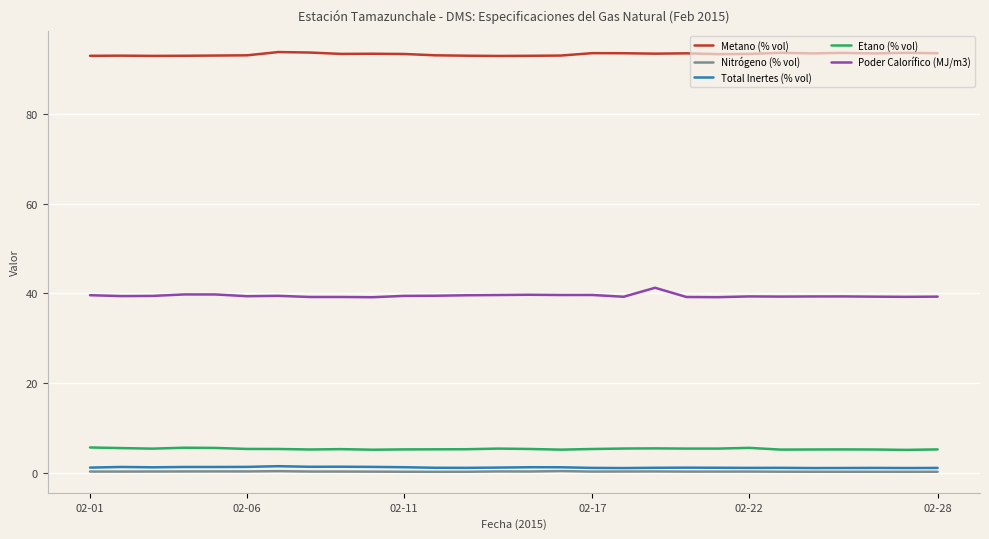

Which series has the largest total across all categories?

Metano (% vol)